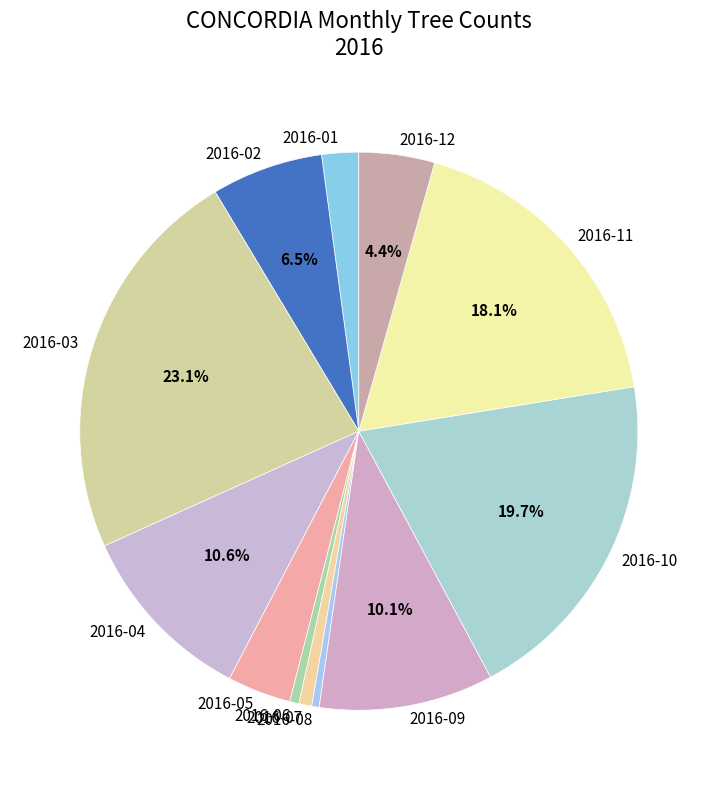

To the nearest percent, what portion does 2016-09 represent?

10%